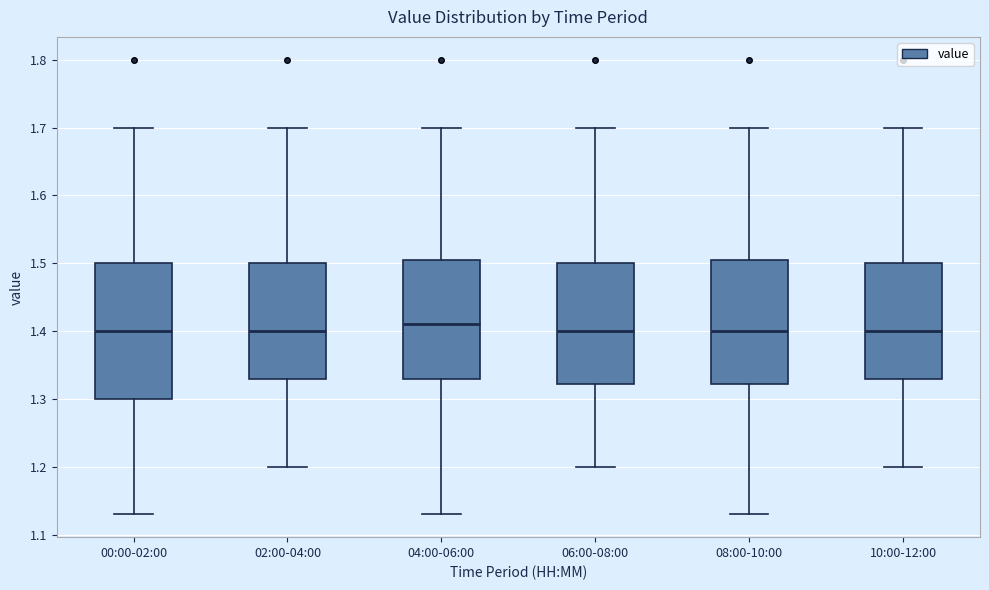

Where is the upper edge of the box for 10:00-12:00 on the y-axis? The values are not printed on the chart, so give them approximately, as read against the axis.

1.50